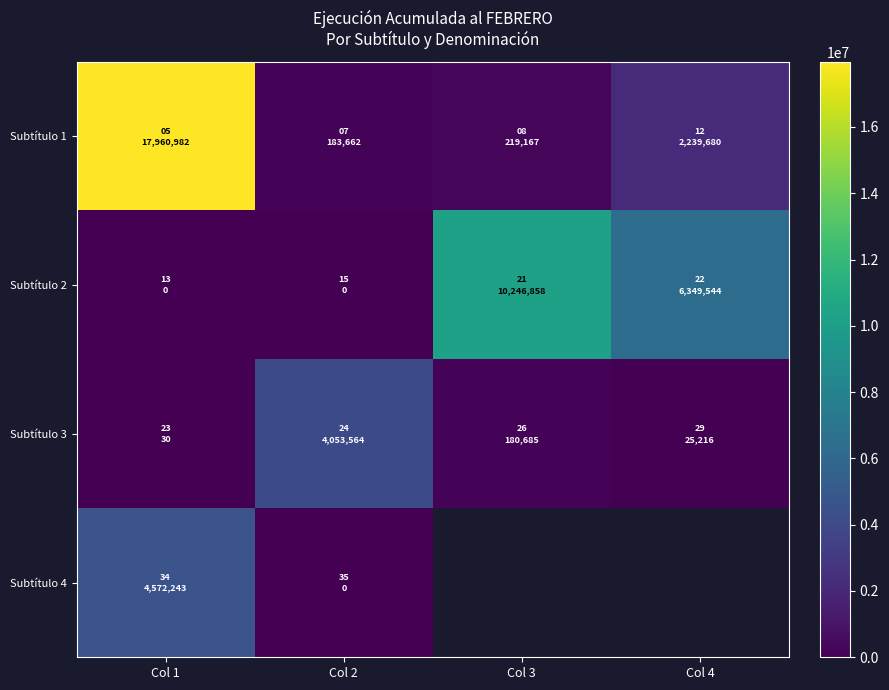

Rank the series by their average value, from lowest to highest.

Subtítulo 3, Subtítulo 4, Subtítulo 2, Subtítulo 1